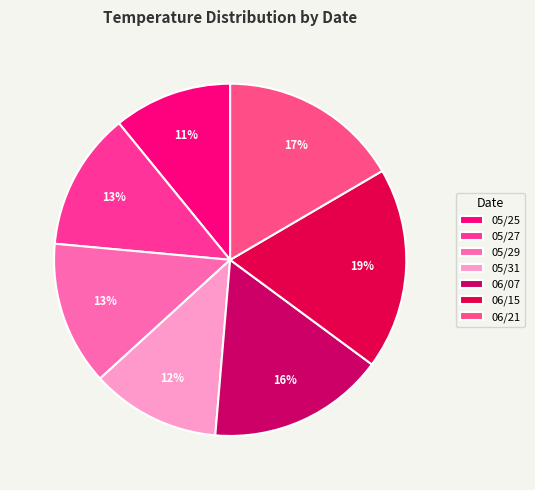

To the nearest percent, what percentage of the pie is 05/31?

12%